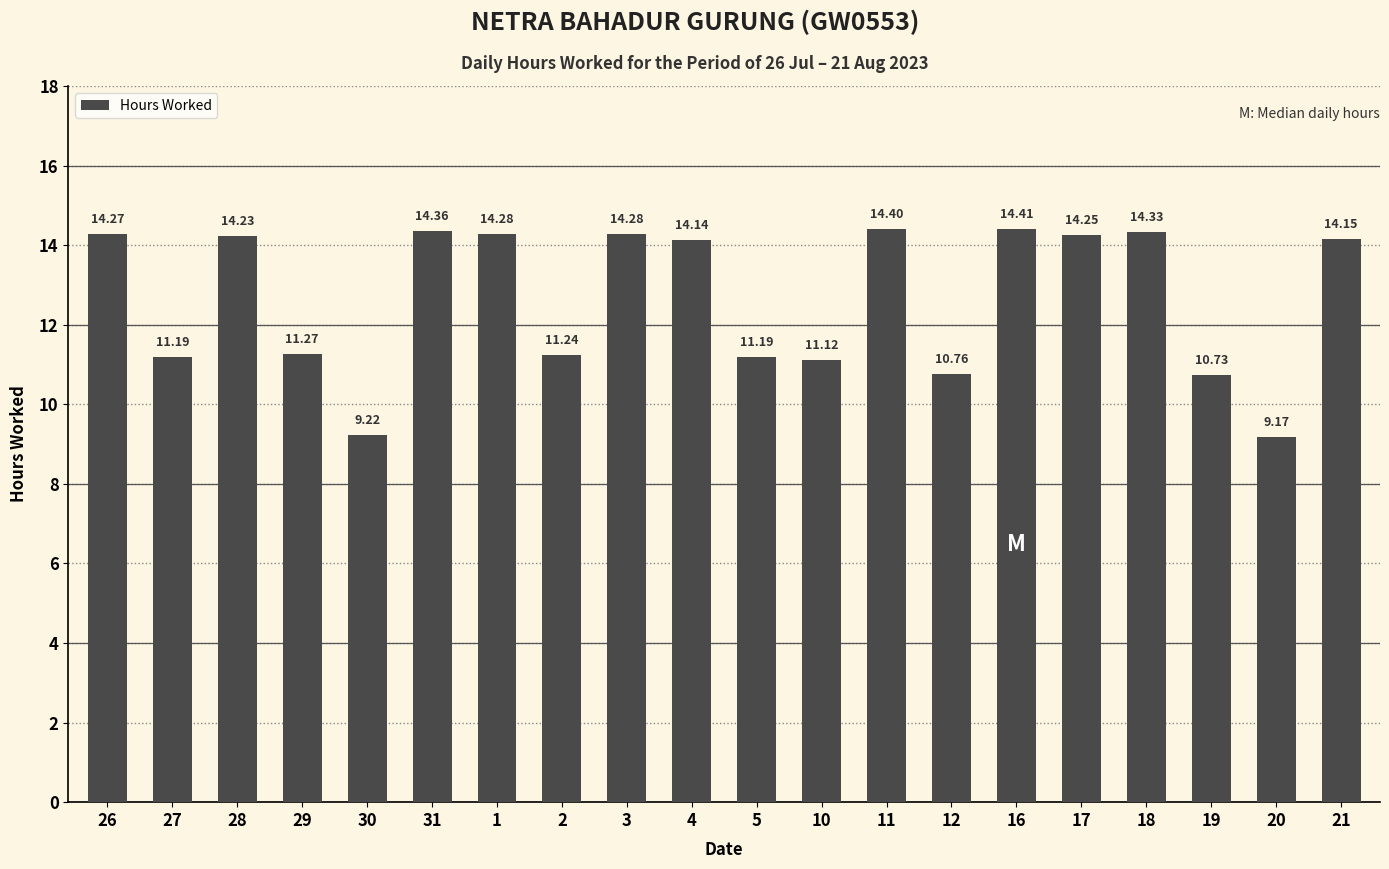

What is the change in value from 28 to 16?

+0.2